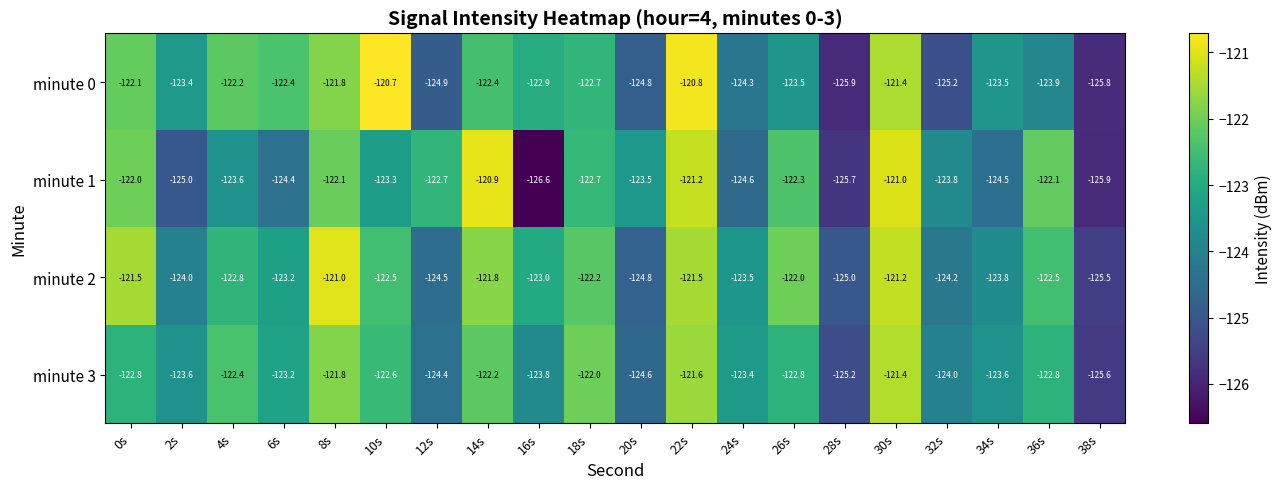

Which series has the widest spread of values?

minute 1